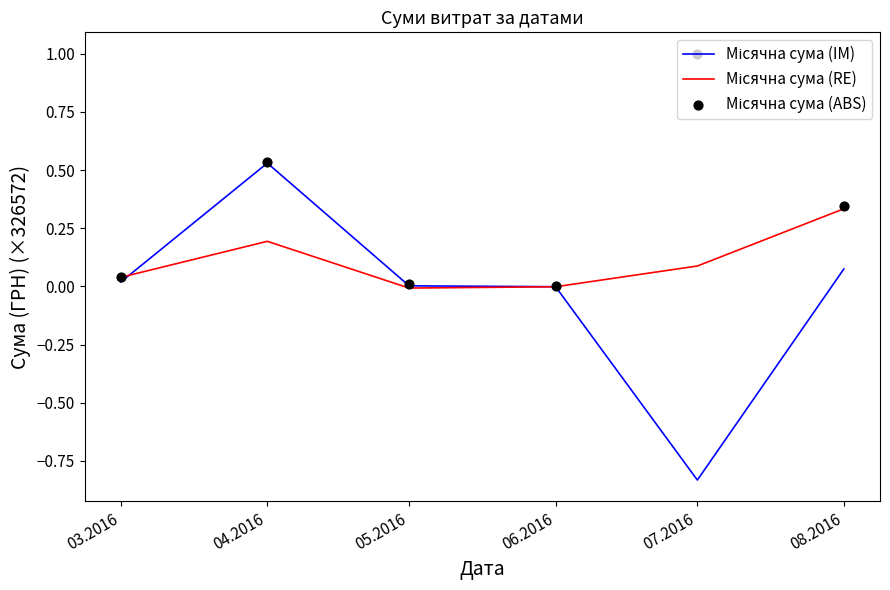

Which series reaches the minimum Y coordinate?

Місячна сума (IM)